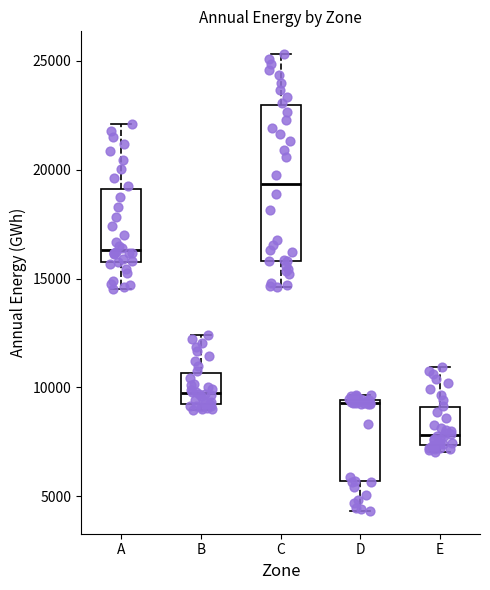

Which box has the highest median line?

C